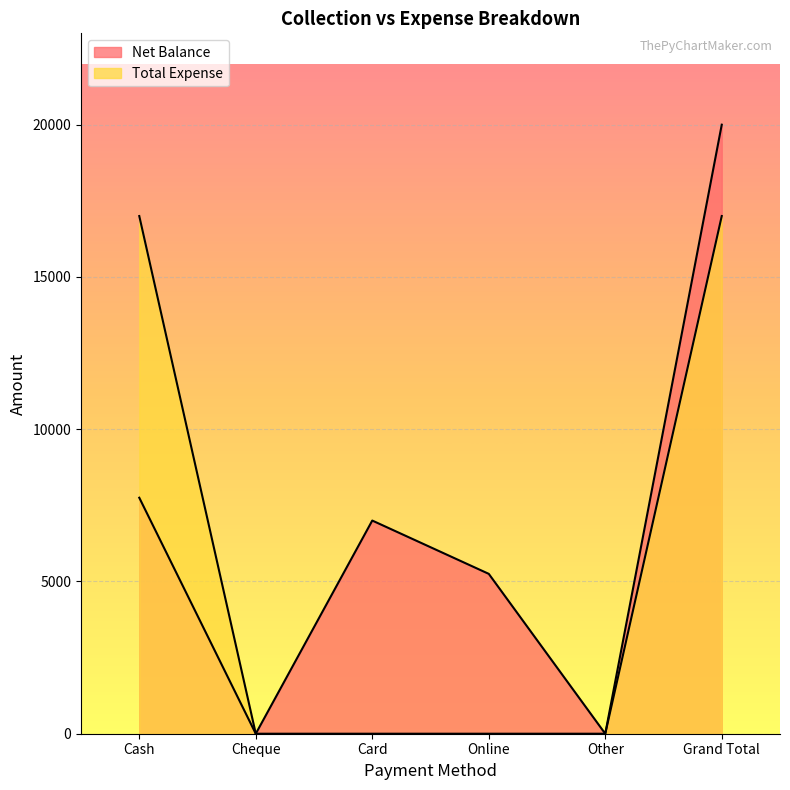

At which label does Net Balance reach its minimum?

Cheque